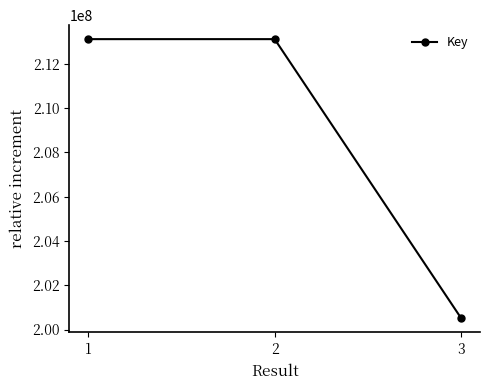

The value at 3 is 295450498. True or false?

False